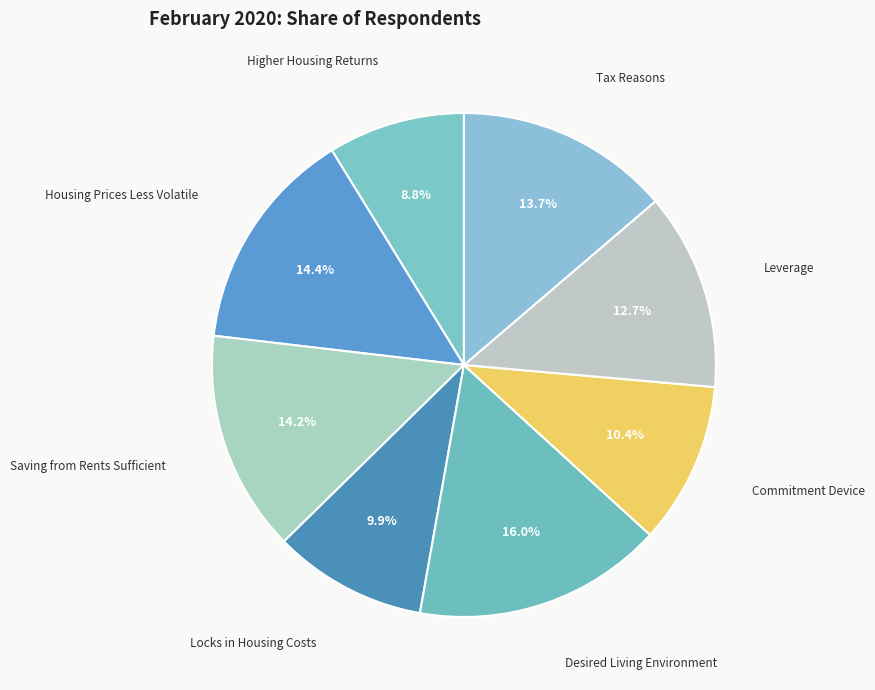

Is there any slice that represents more than half of the pie?

No